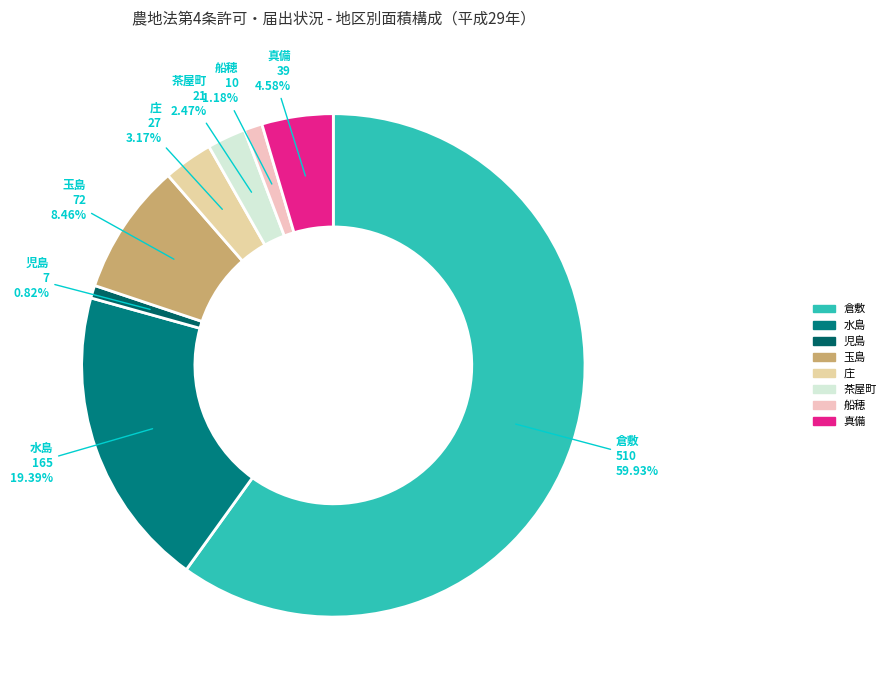

What is the largest slice in the pie chart?

倉敷